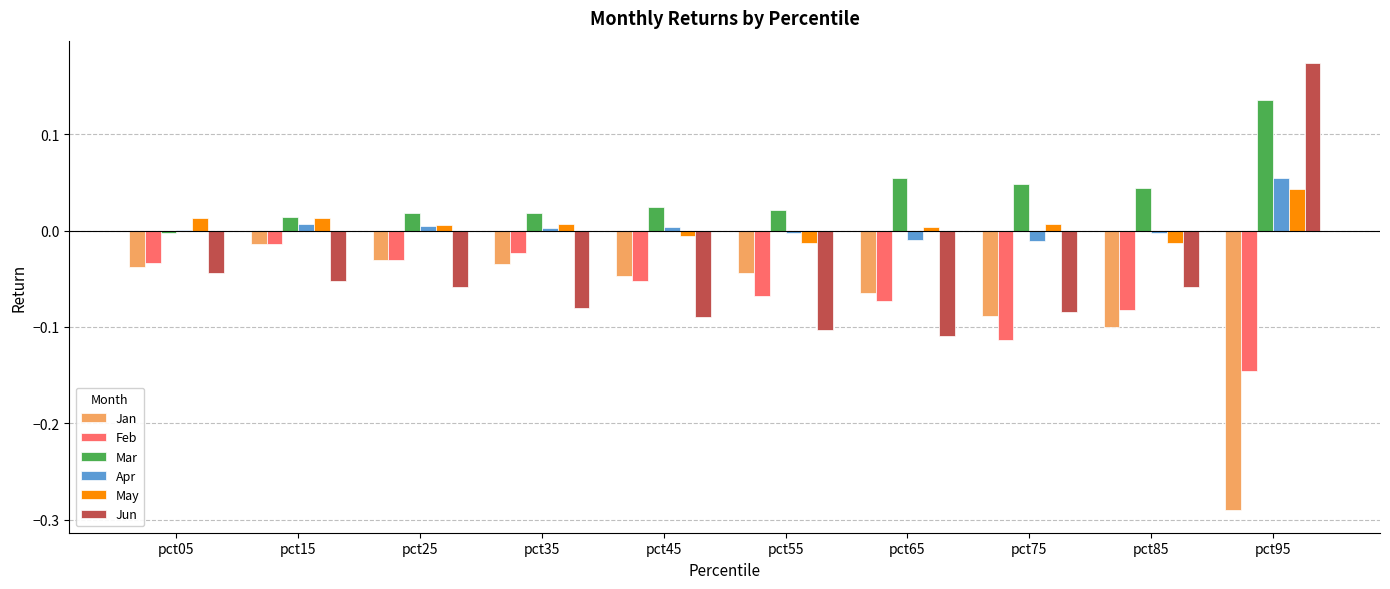

What is the sum of all Mar values?

0.4